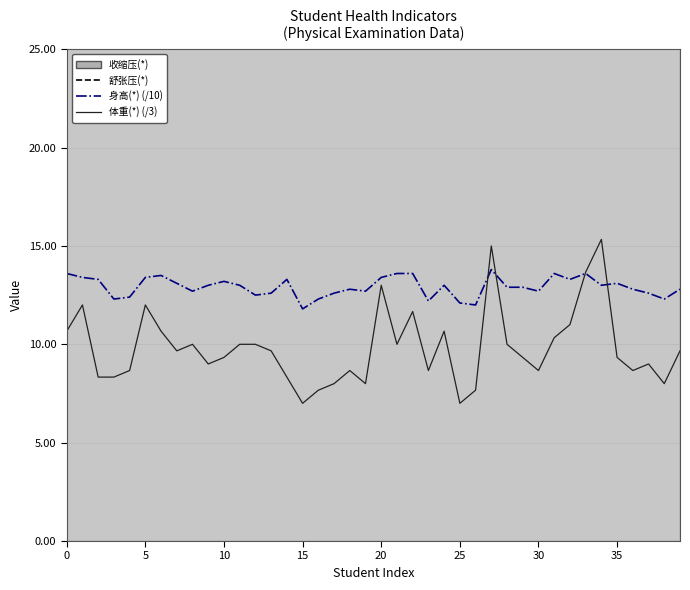

What is the approximate value of 体重(*) (/3) at 27?

15.0